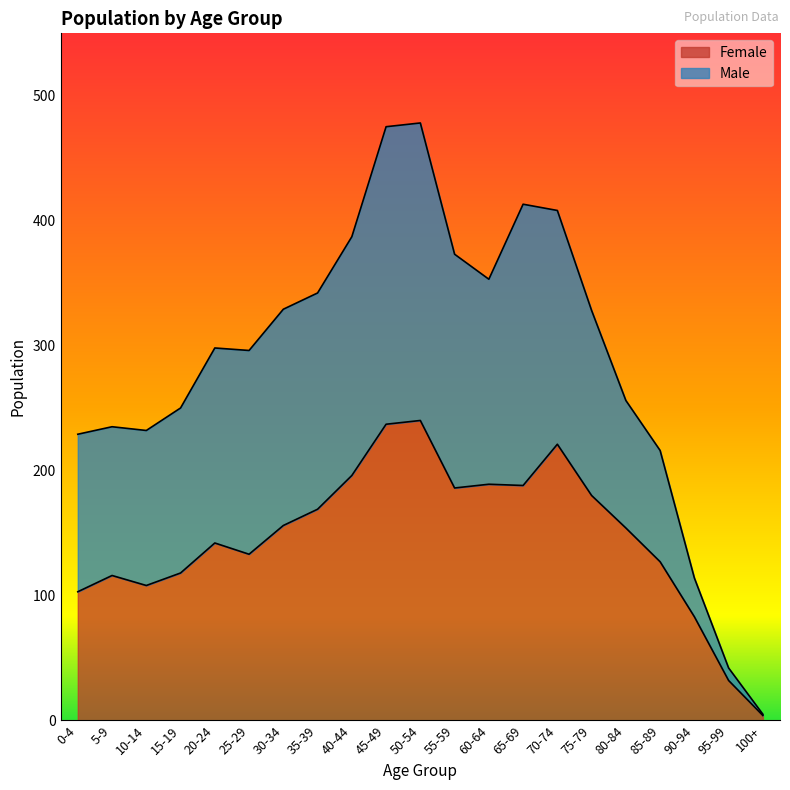

At which category is the sum across all series the highest?

50-54